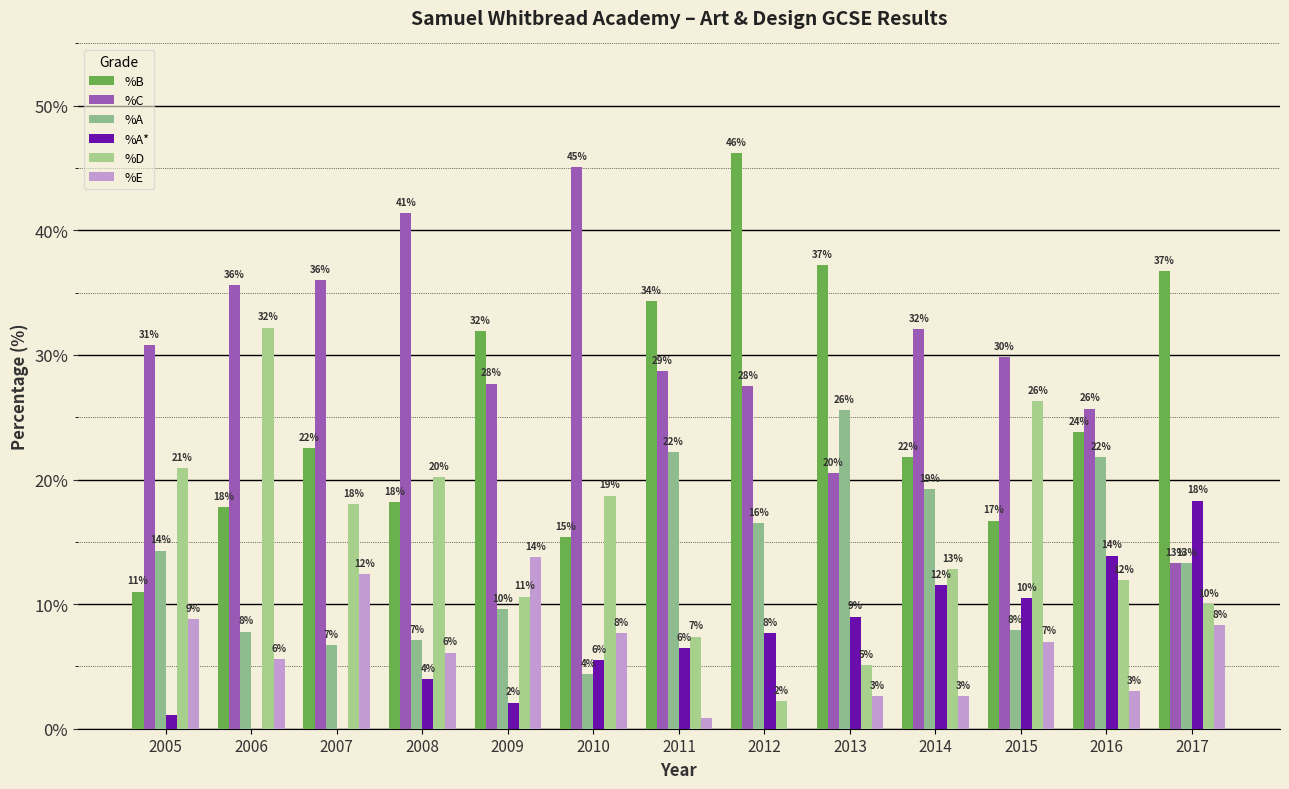

Reading left to right, list all the values displayed in this chart.

%B: 2005=11.0	2006=17.8	2007=22.5	2008=18.2	2009=31.9	2010=15.4	2011=34.3	2012=46.2	2013=37.2	2014=21.8	2015=16.7	2016=23.8	2017=36.7
%C: 2005=30.8	2006=35.6	2007=36.0	2008=41.4	2009=27.7	2010=45.1	2011=28.7	2012=27.5	2013=20.5	2014=32.1	2015=29.8	2016=25.7	2017=13.3
%A: 2005=14.3	2006=7.8	2007=6.7	2008=7.1	2009=9.6	2010=4.4	2011=22.2	2012=16.5	2013=25.6	2014=19.2	2015=7.9	2016=21.8	2017=13.3
%A*: 2005=1.1	2006=0.0	2007=0.0	2008=4.0	2009=2.1	2010=5.5	2011=6.5	2012=7.7	2013=9.0	2014=11.5	2015=10.5	2016=13.9	2017=18.3
%D: 2005=20.9	2006=32.2	2007=18.0	2008=20.2	2009=10.6	2010=18.7	2011=7.4	2012=2.2	2013=5.1	2014=12.8	2015=26.3	2016=11.9	2017=10.0
%E: 2005=8.8	2006=5.6	2007=12.4	2008=6.1	2009=13.8	2010=7.7	2011=0.9	2012=0.0	2013=2.6	2014=2.6	2015=7.0	2016=3.0	2017=8.3